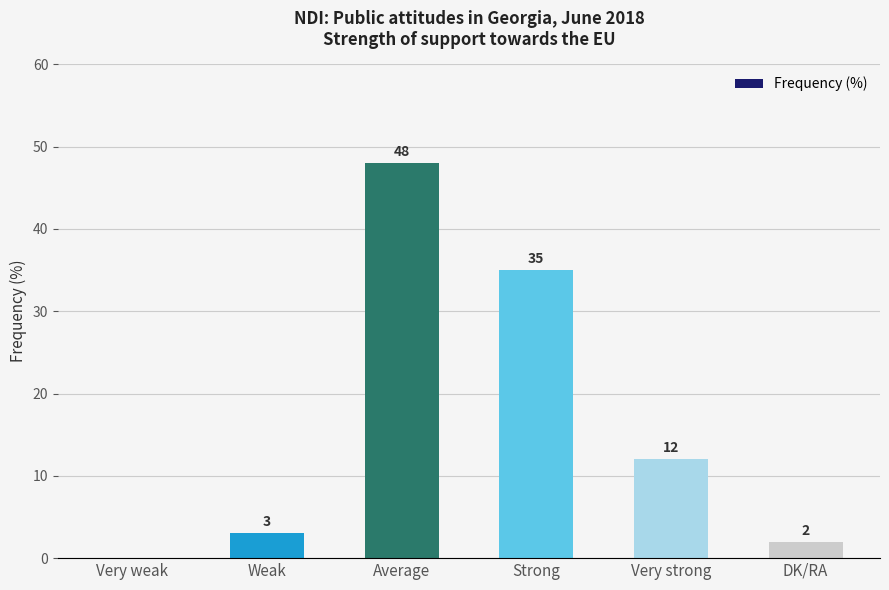

The chart shows a value of 12 at Very strong. True or false?

True